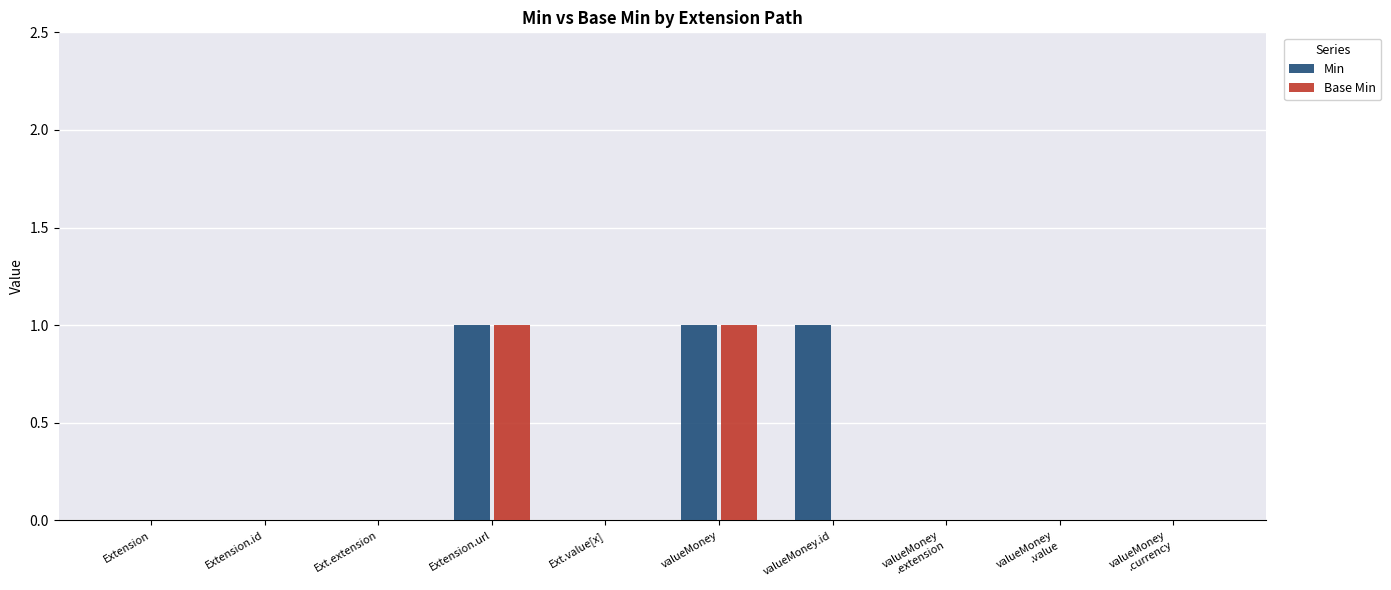

Reading left to right, transcribe all the data shown in this chart.

Min: Extension=0	Extension.id=0	Ext.extension=0	Extension.url=1	Ext.value[x]=0	valueMoney=1	valueMoney.id=1	valueMoney
.extension=0	valueMoney
.value=0	valueMoney
.currency=0
Base Min: Extension=0	Extension.id=0	Ext.extension=0	Extension.url=1	Ext.value[x]=0	valueMoney=1	valueMoney.id=0	valueMoney
.extension=0	valueMoney
.value=0	valueMoney
.currency=0